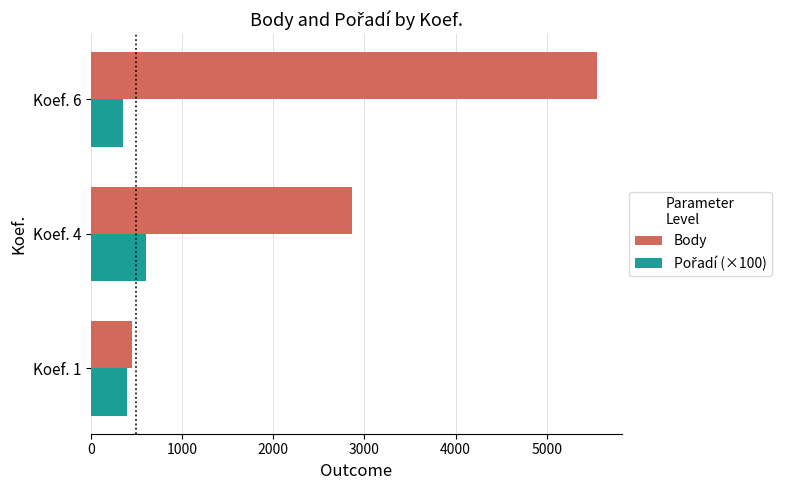

What is the spread (max minus min) of values at Koef. 4?

2266